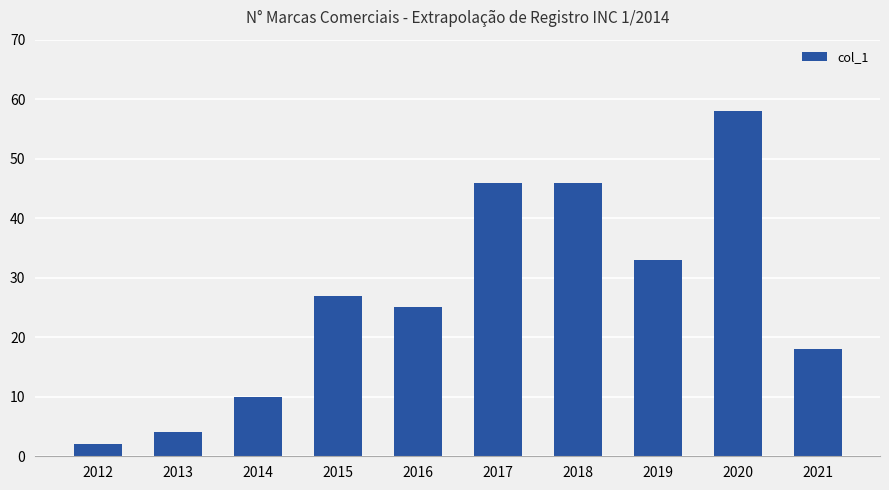

What is the average value?

27